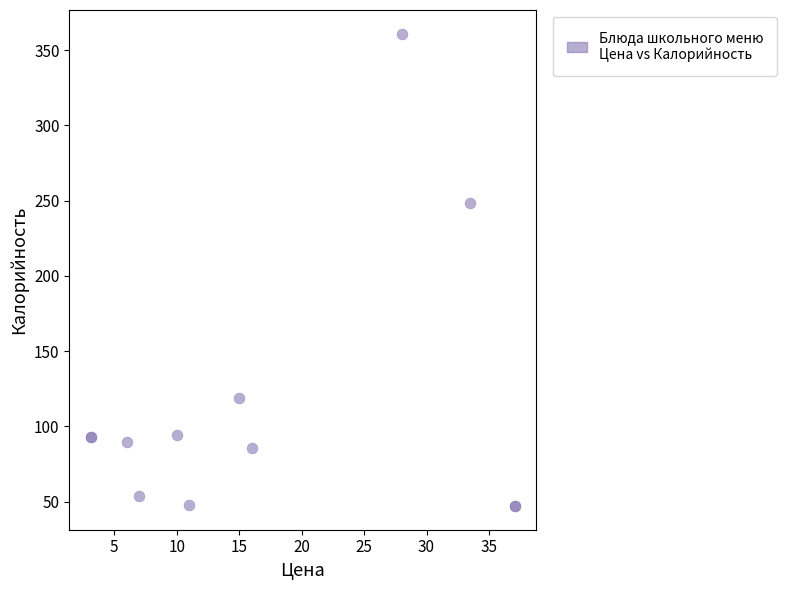

What Y value in the scatter plot is closest to 204?

248.6